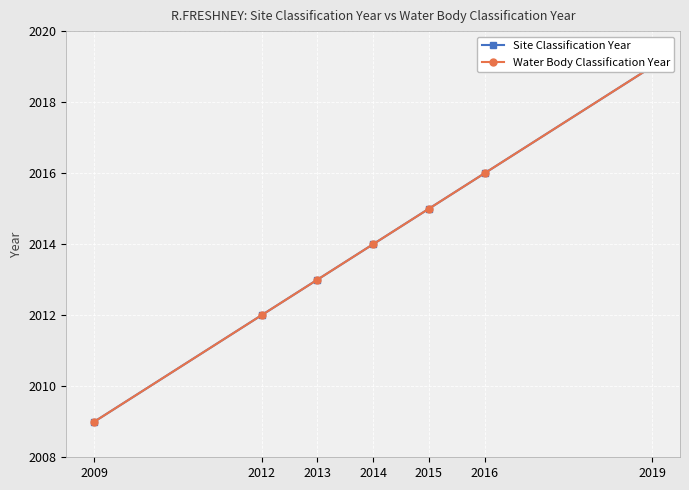

Rank the categories by Site Classification Year value from lowest to highest.

2009, 2012, 2013, 2014, 2015, 2016, 2019